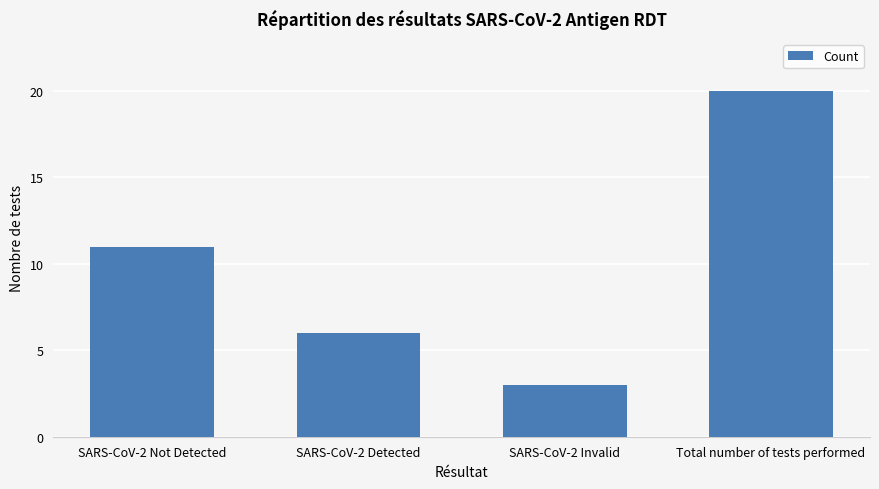

How many values are below 11?

2